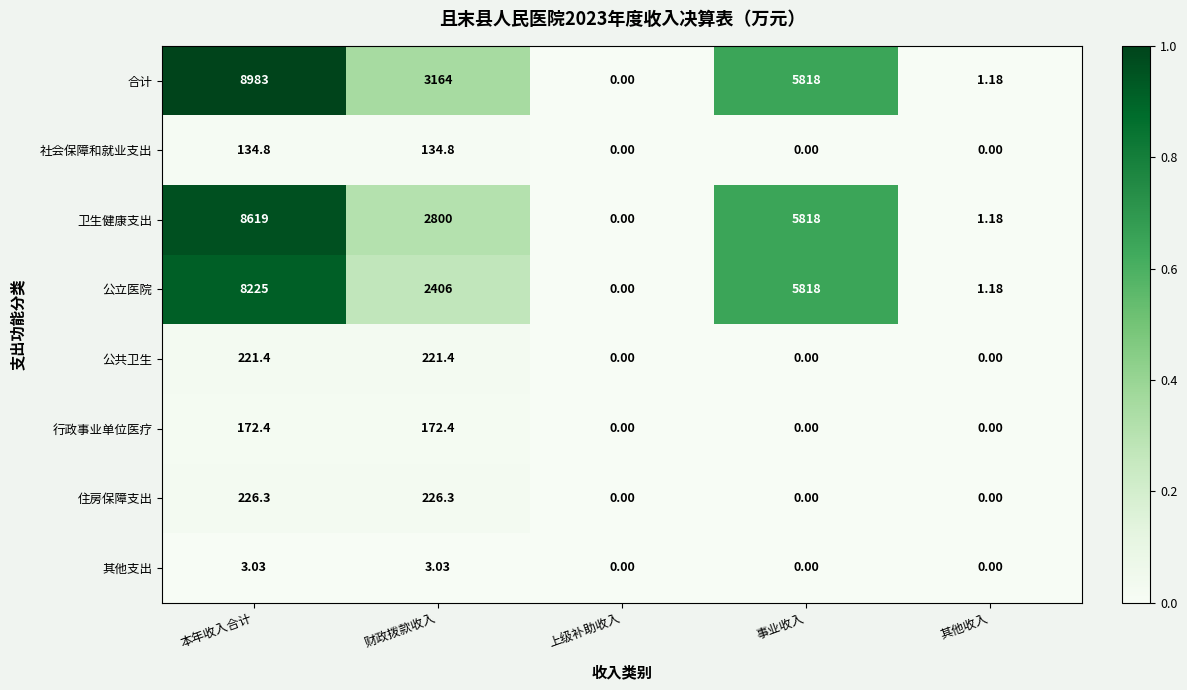

At which label does 合计 reach its peak?

本年收入合计